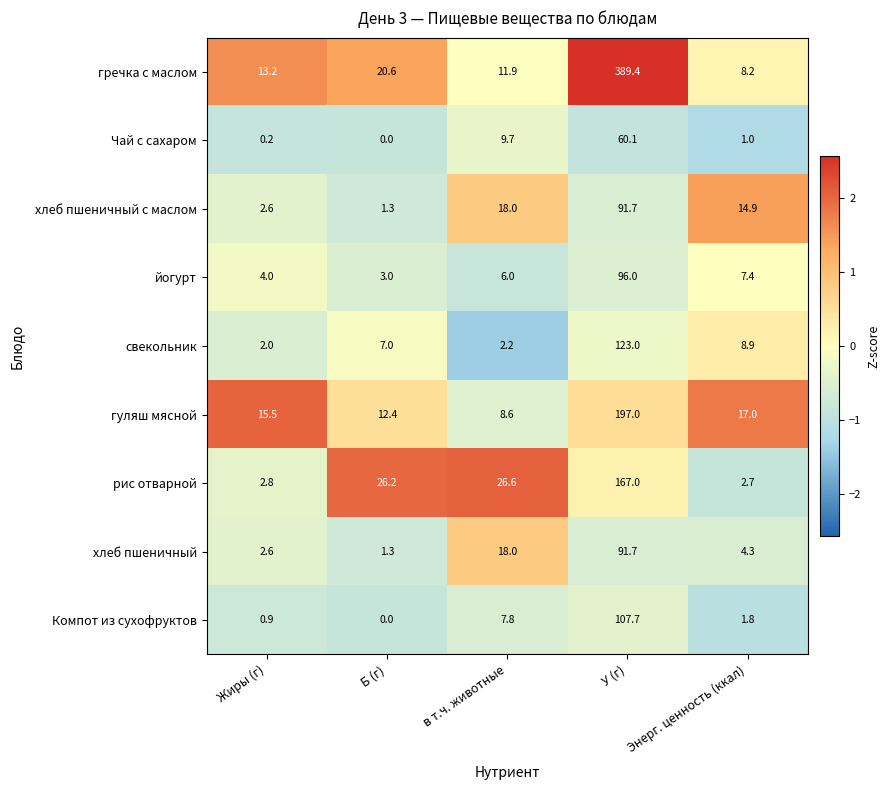

Which series has the largest range (max minus min)?

гречка с маслом